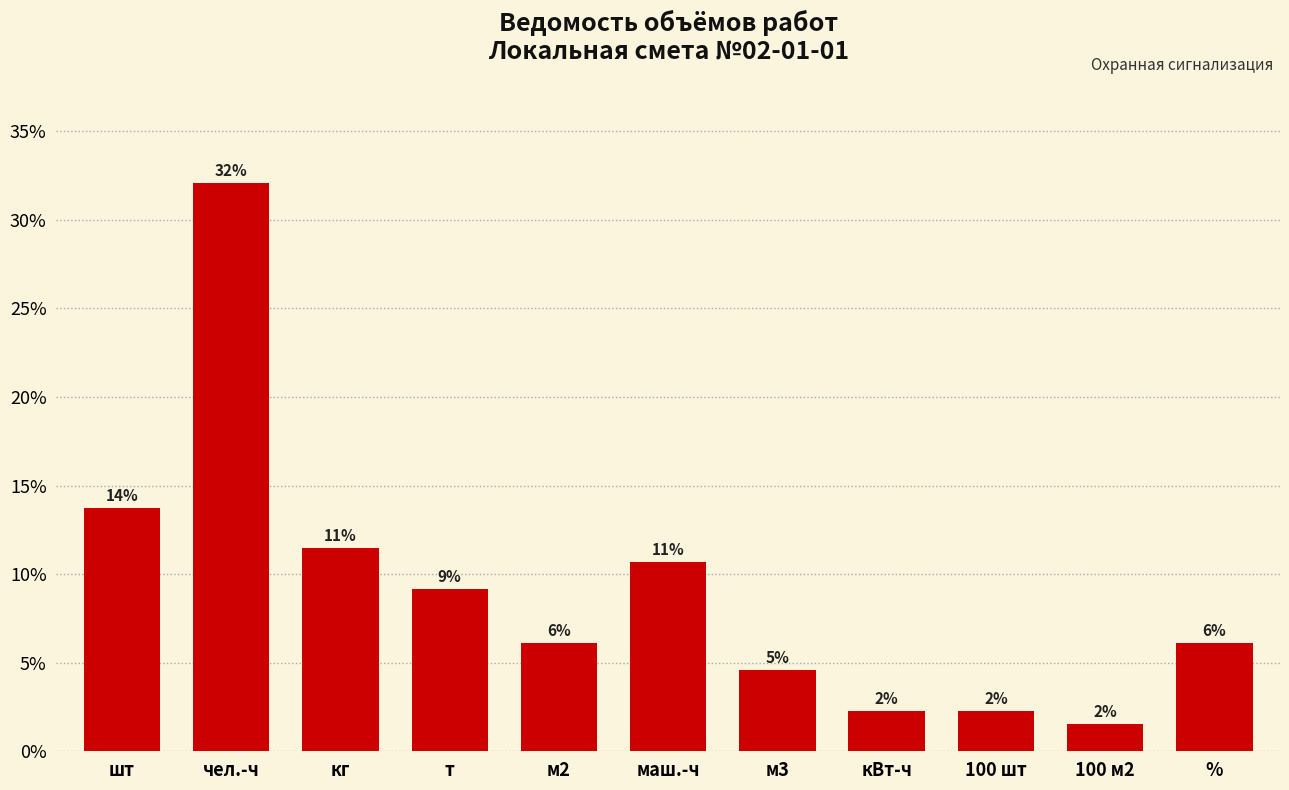

Are the bars horizontal?

No